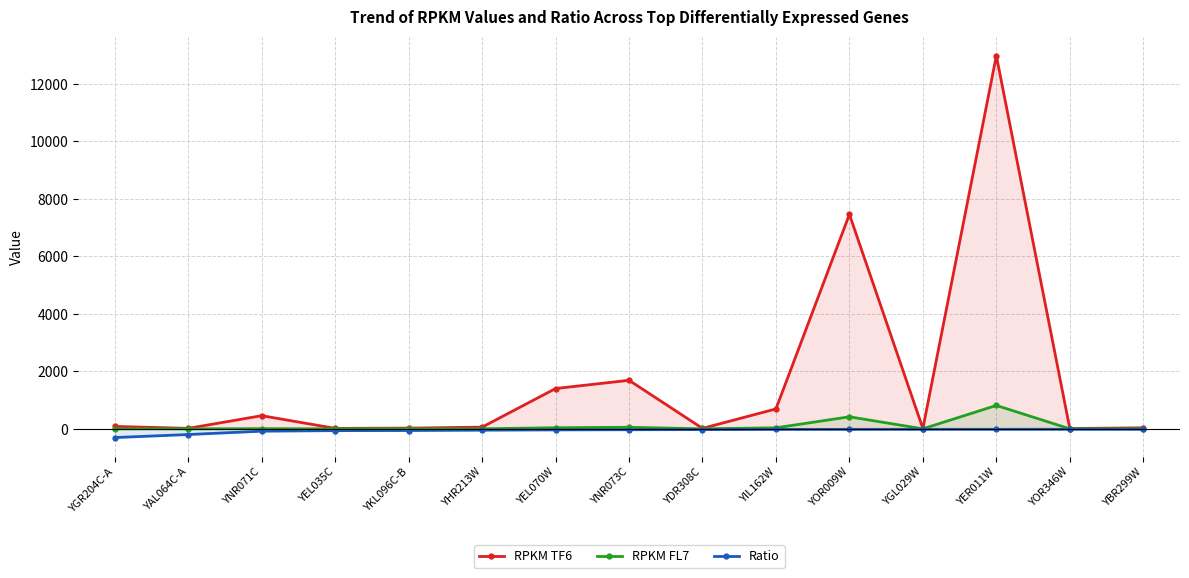

What value does the Ratio series have at YOR009W?

-17.8